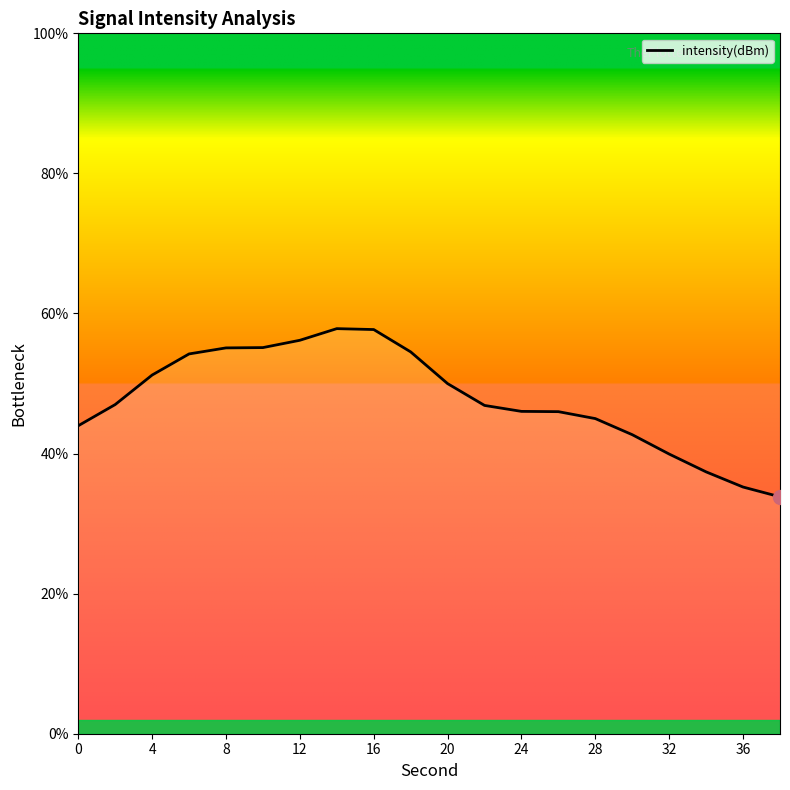

What is the difference between the maximum and minimum values?

24.0